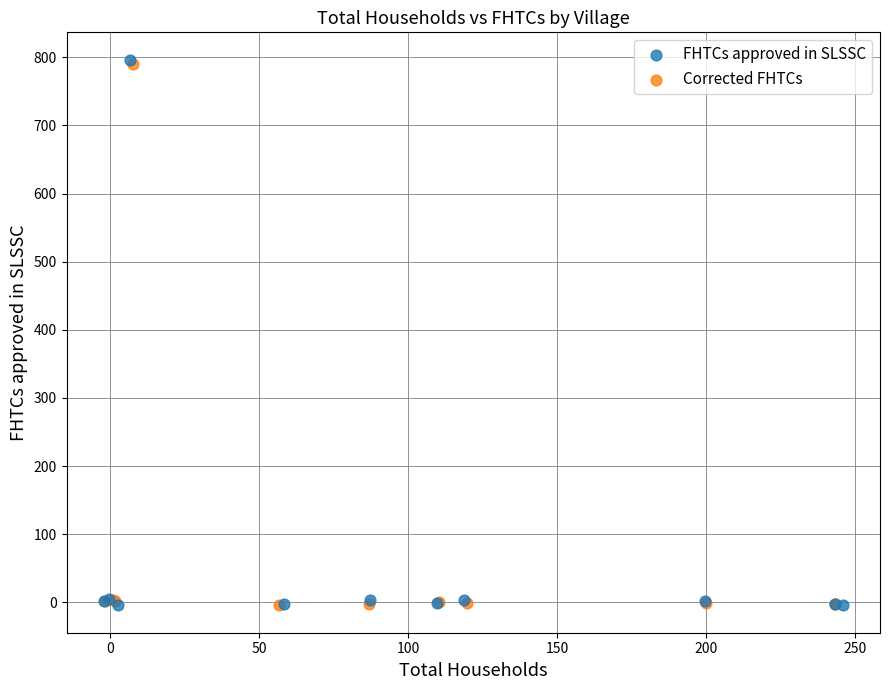

Which series has the widest spread of Y values?

FHTCs approved in SLSSC